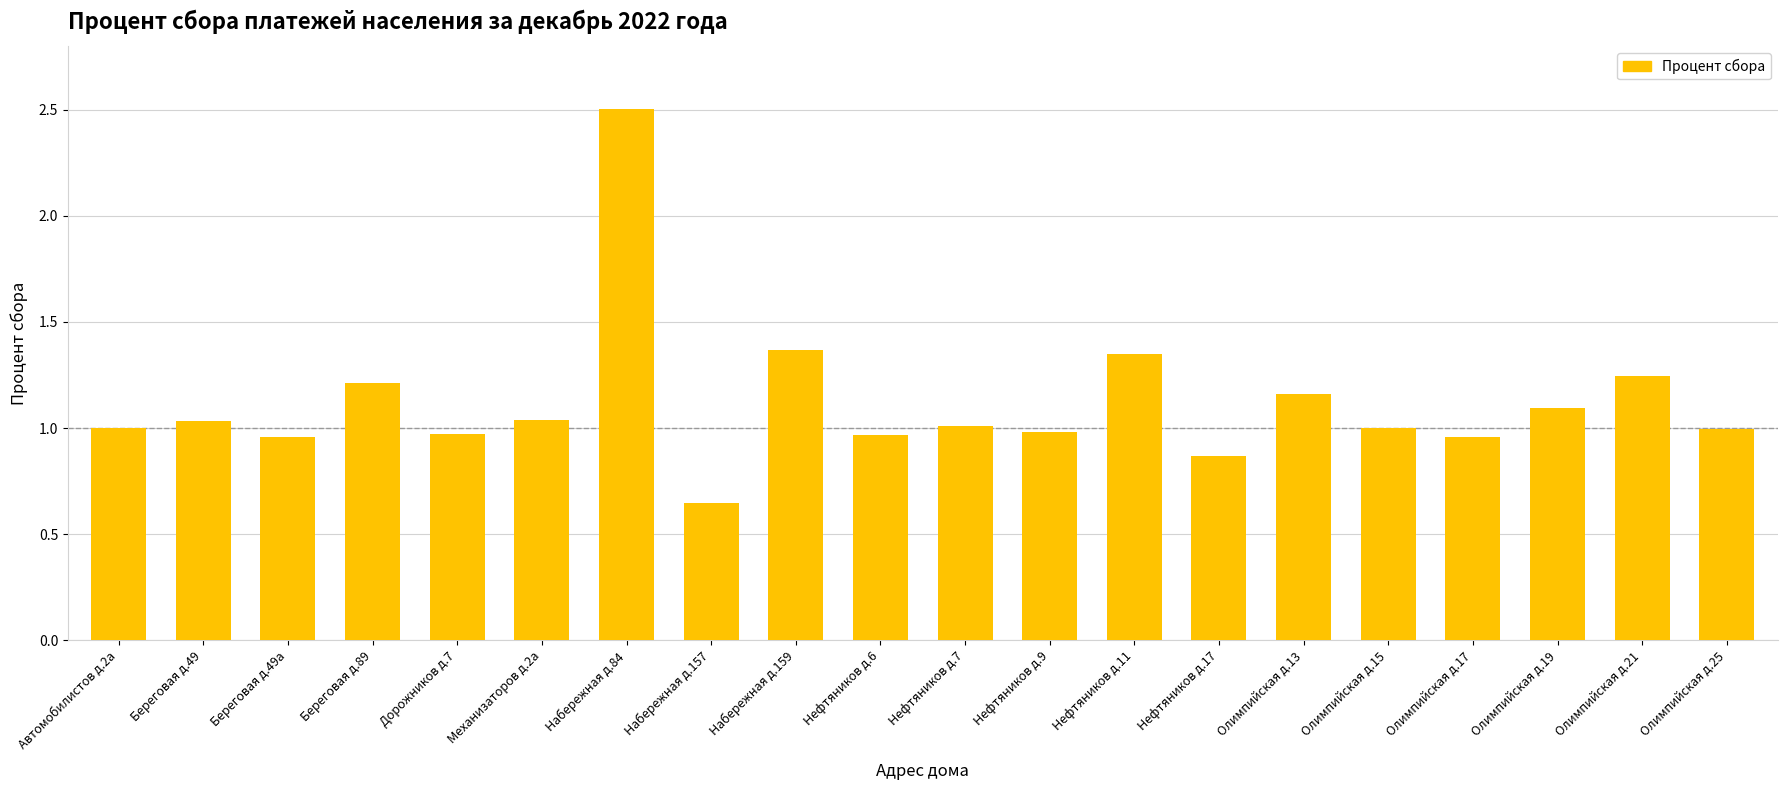

What is the sum of all values?

22.4